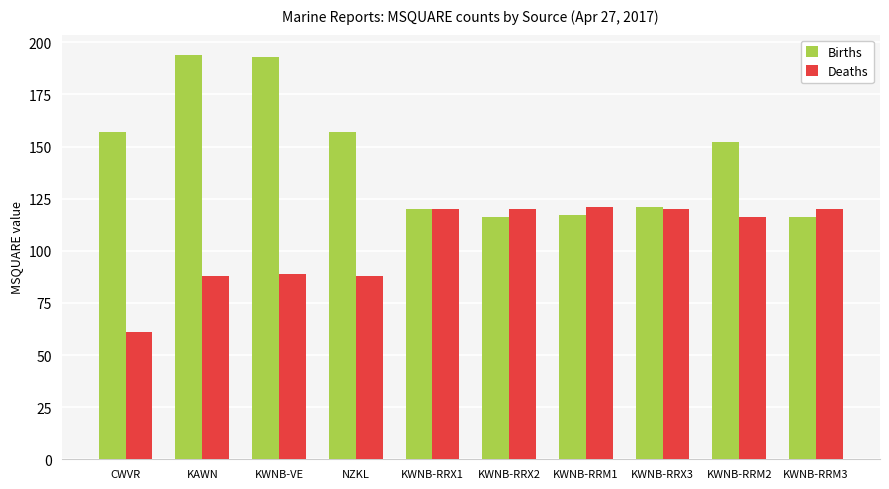

At NZKL, list the series in order from smallest to largest.

Deaths, Births